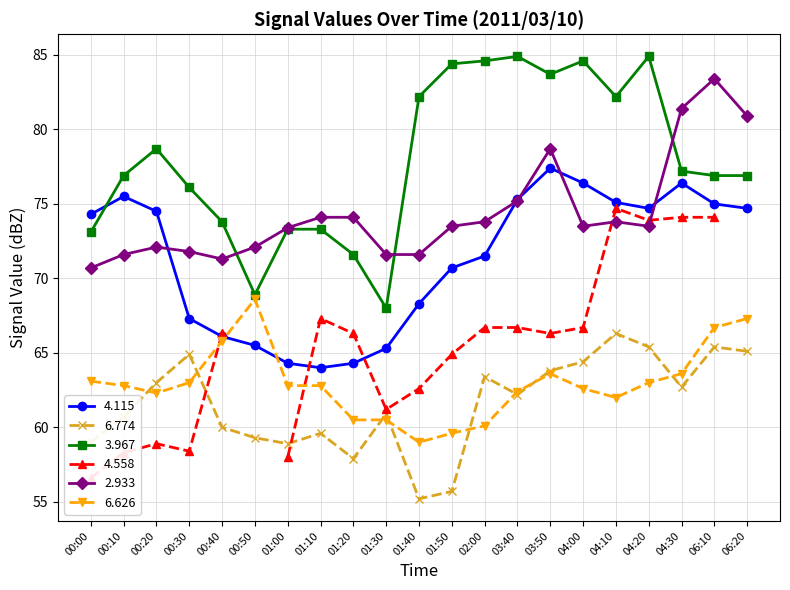

True or false:   2.933 has a value of 74.1 at 01:20.

True